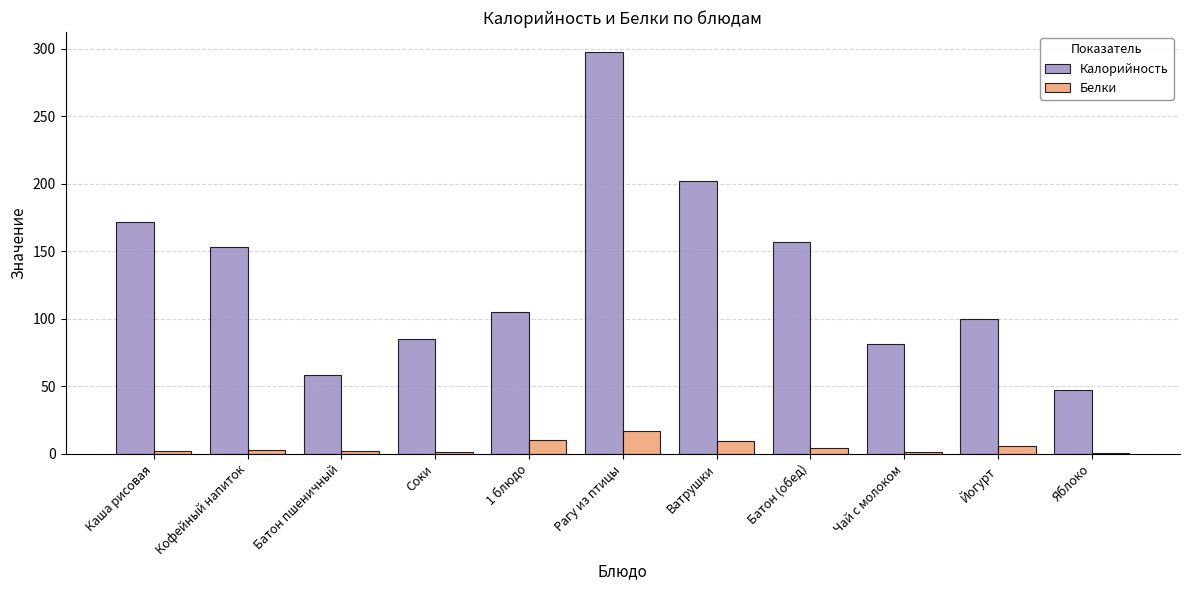

What is the maximum value for Белки?

17.2